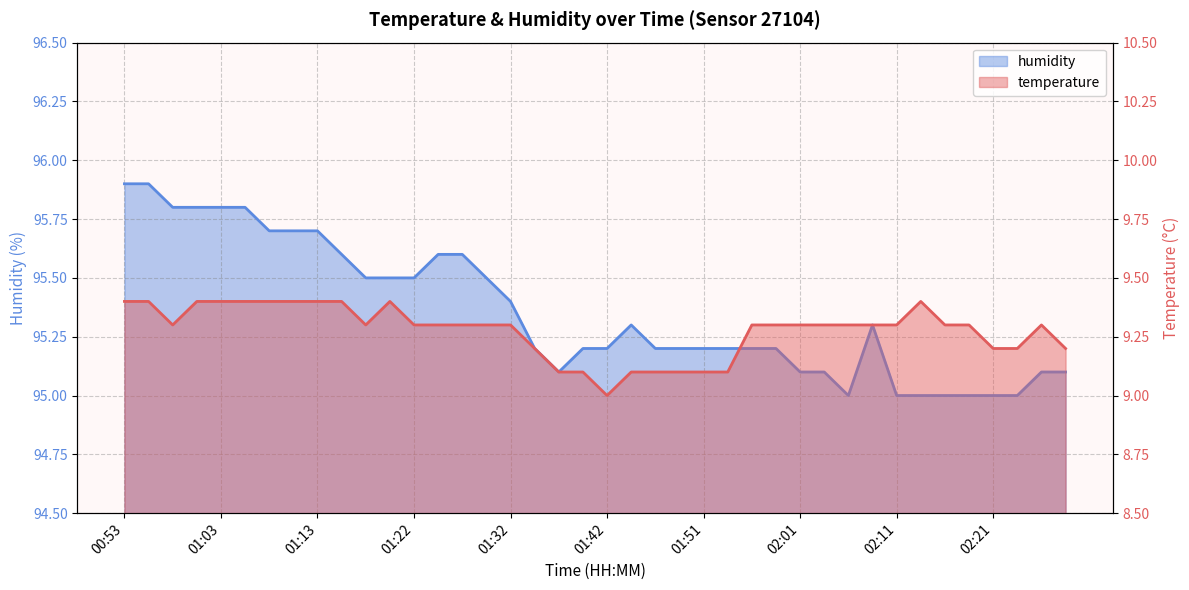

How many data points in humidity are above 95?

33